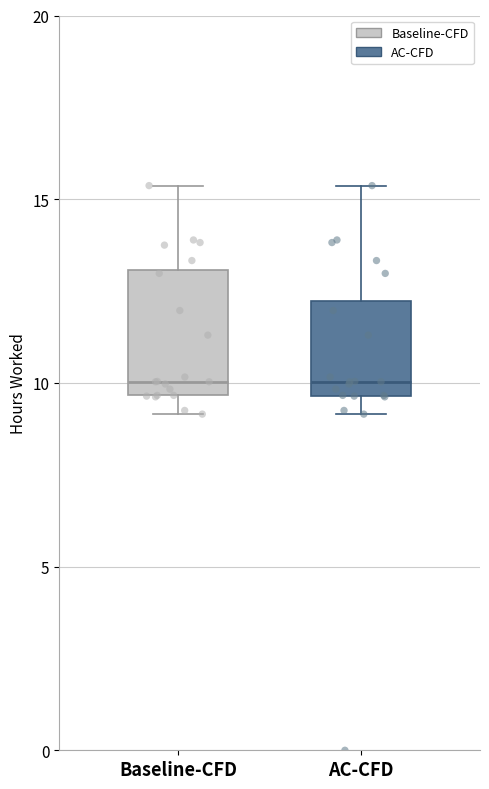

Comparing the boxes themselves (not the whiskers), which one is the tallest?

Baseline-CFD